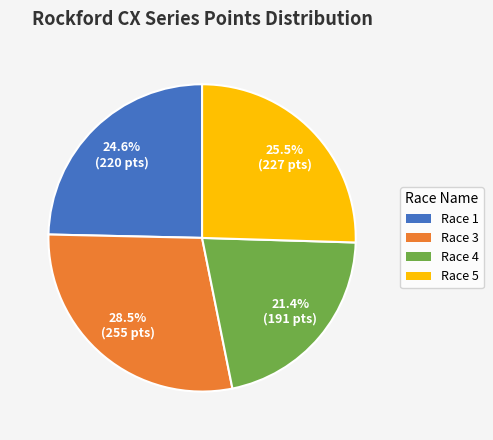

Is there any slice that represents more than half of the pie?

No